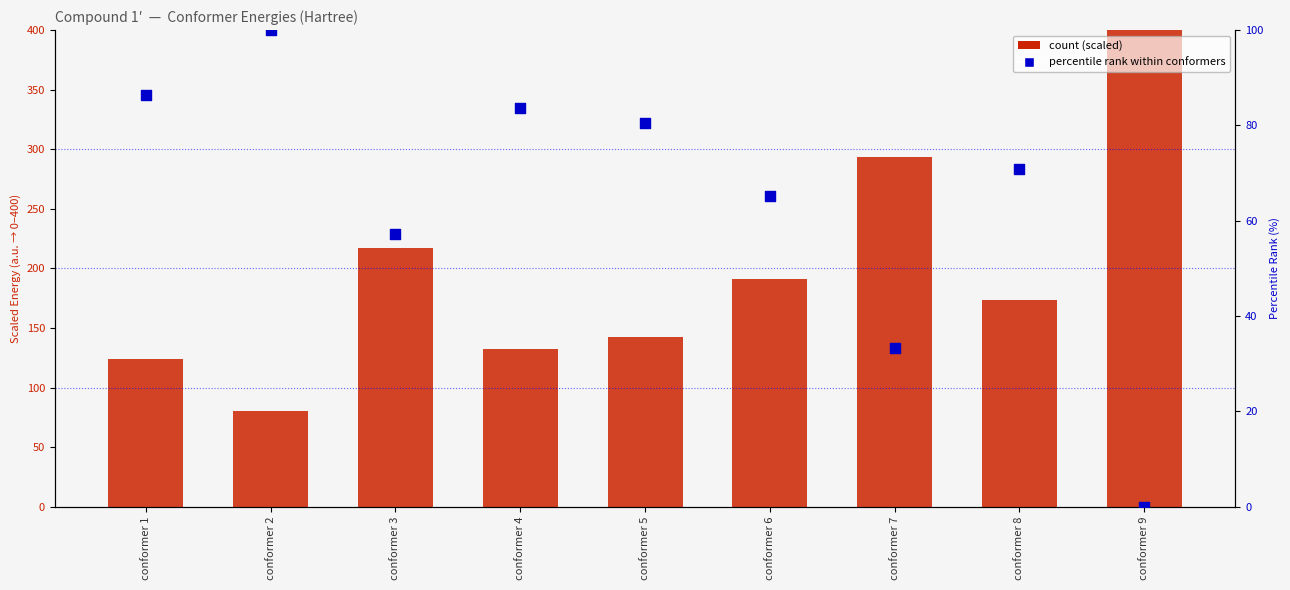

Is the value of percentile rank within conformers at conformer 9 greater than the value of count (scaled from Hartree) at conformer 4?

No